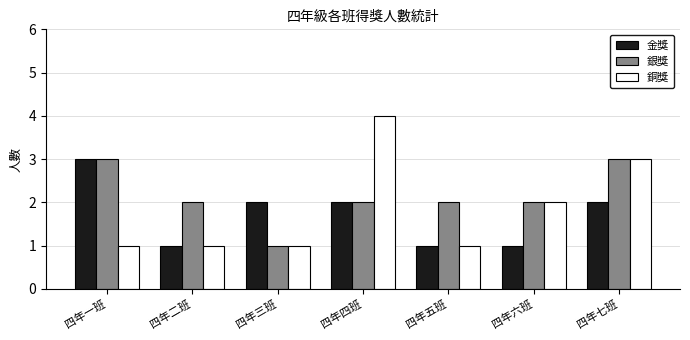

Which category has the highest value in the 金獎 series?

四年一班